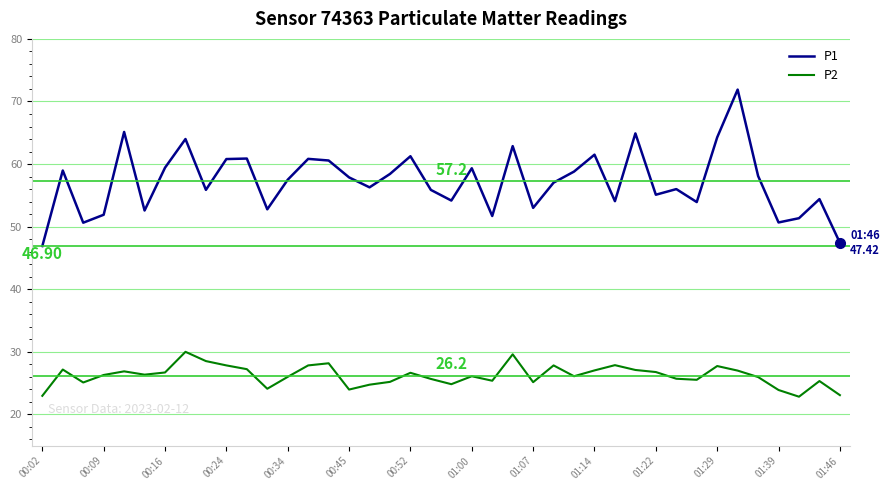

True or false: P1 and P2 cross at least once.

False